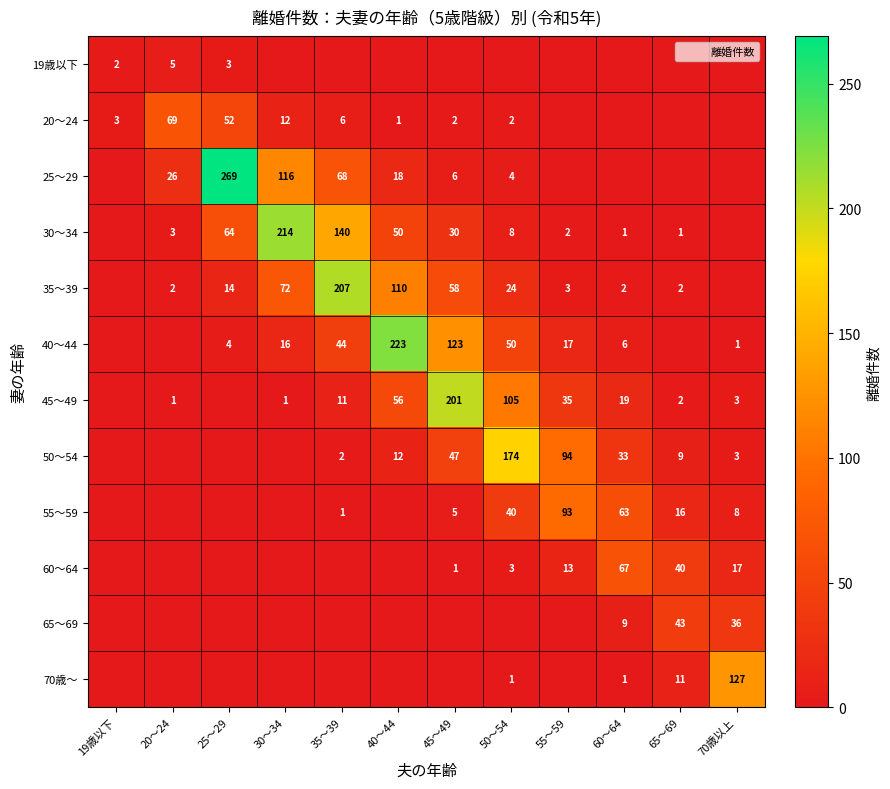

Is it true that 55～59 equals 63 at 60～64?

True